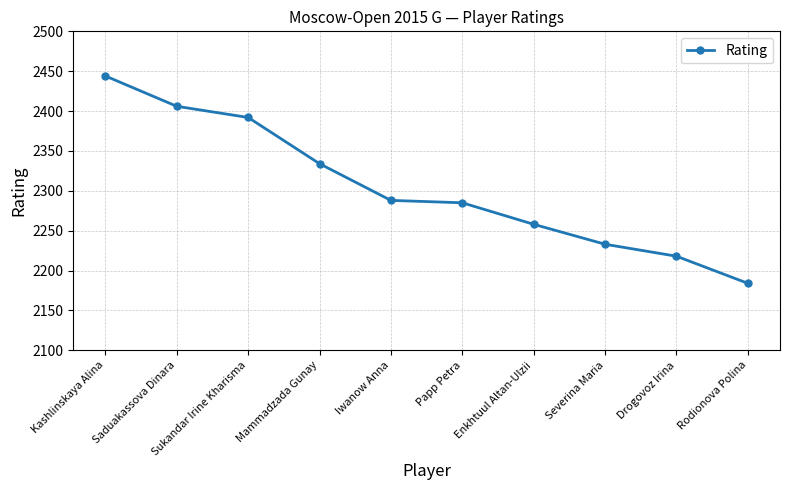

At which category does the chart reach its peak across all series?

Kashlinskaya Alina